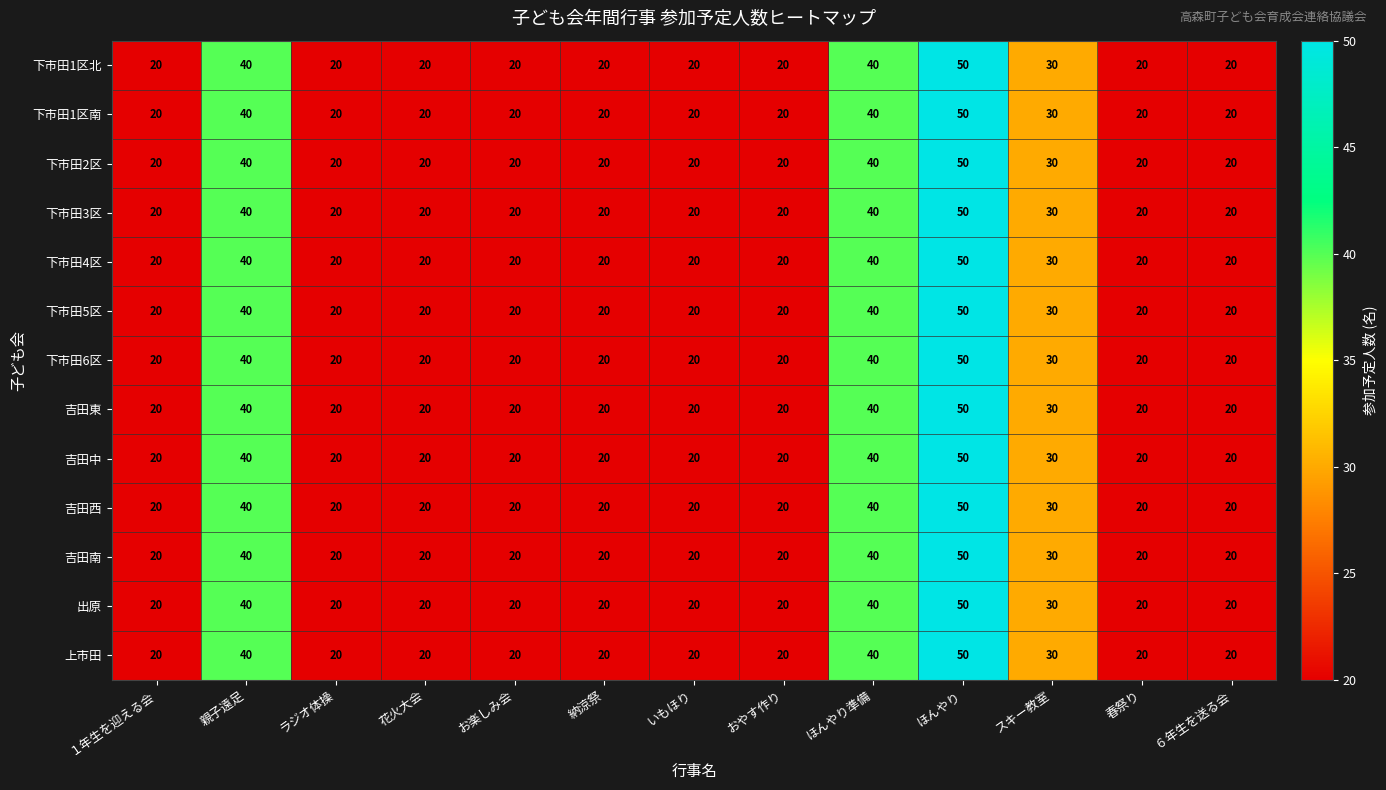

What value does the 下市田5区 series have at おやす作り?

20